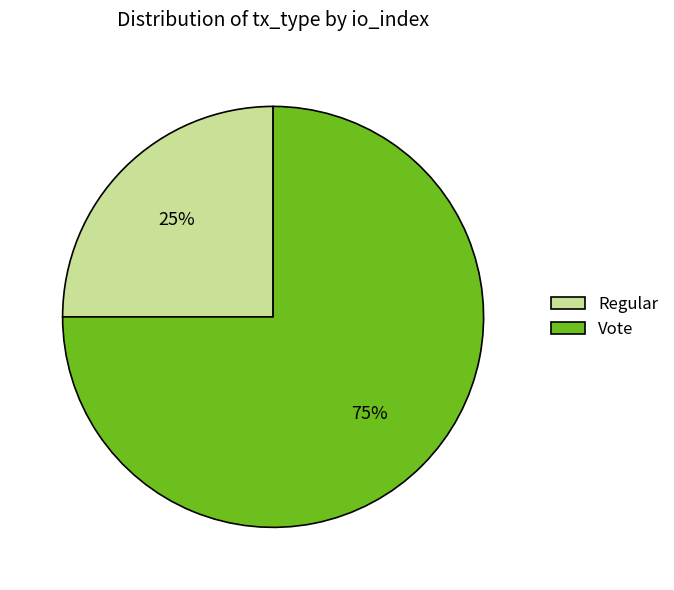

Approximately how many times larger is the value at Vote compared to Regular?

3.0